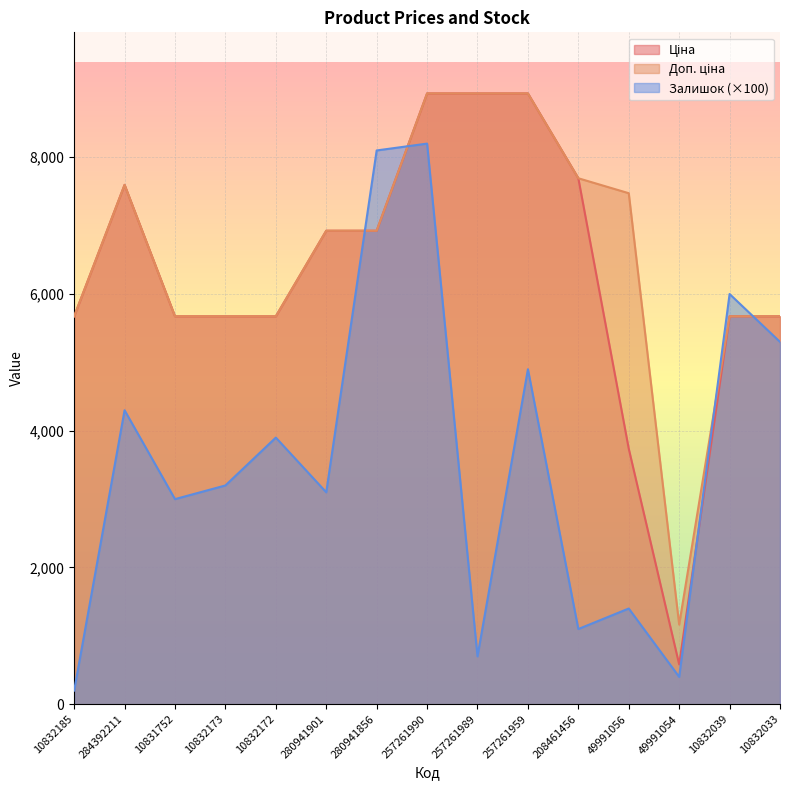

What position from the left is 257261990?

8